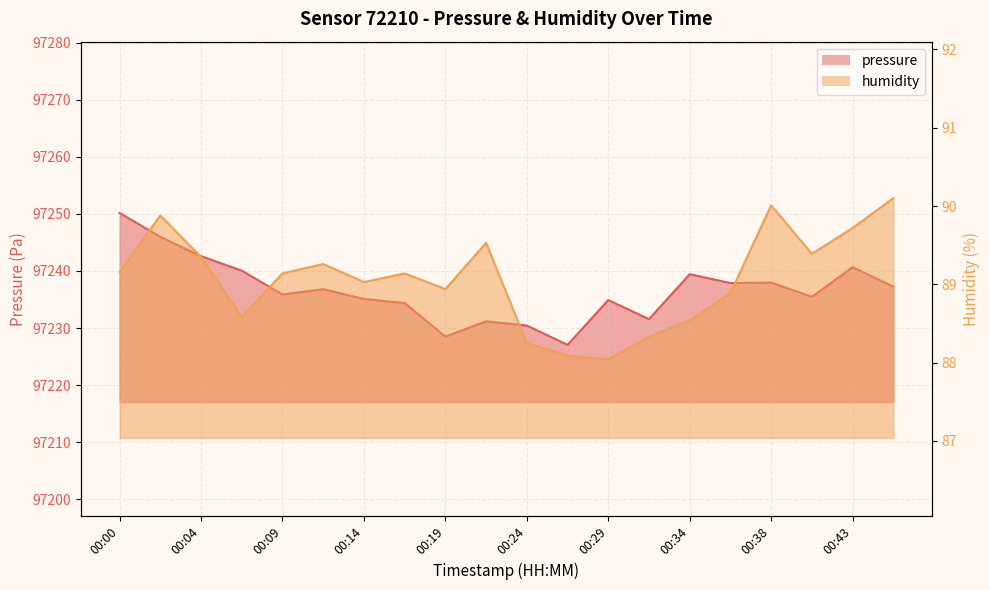

Reading left to right, extract all data points from this chart.

pressure: 00:00=97250.2	00:02=97246.0	00:04=97242.6	00:07=97240.1	00:09=97235.9	00:12=97236.8	00:14=97235.1	00:17=97234.4	00:19=97228.5	00:21=97231.2	00:24=97230.4	00:26=97227.1	00:29=97234.9	00:31=97231.6	00:34=97239.4	00:36=97237.9	00:38=97238.0	00:41=97235.5	00:43=97240.7	00:46=97237.2
humidity: 00:00=89.2	00:02=89.9	00:04=89.3	00:07=88.6	00:09=89.1	00:12=89.3	00:14=89.0	00:17=89.1	00:19=88.9	00:21=89.5	00:24=88.2	00:26=88.1	00:29=88.0	00:31=88.3	00:34=88.5	00:36=88.9	00:38=90.0	00:41=89.4	00:43=89.7	00:46=90.1